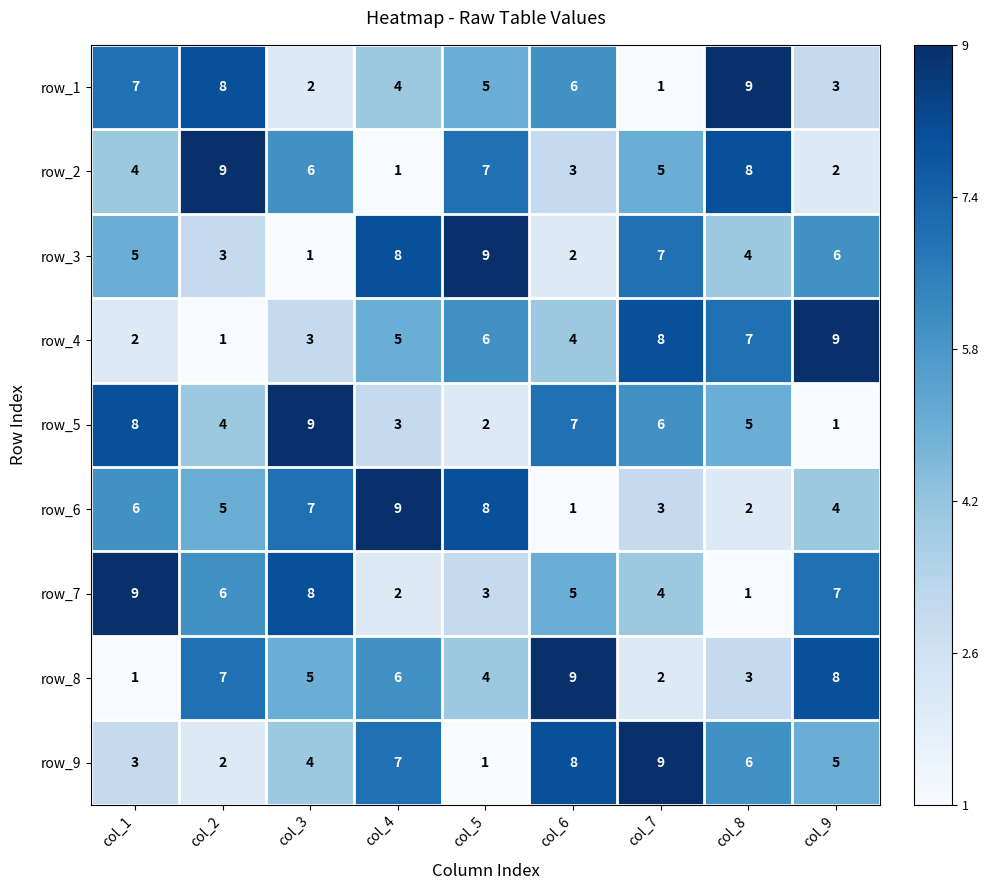

What is the sum of the row_2 values at col_4 and col_1?

5